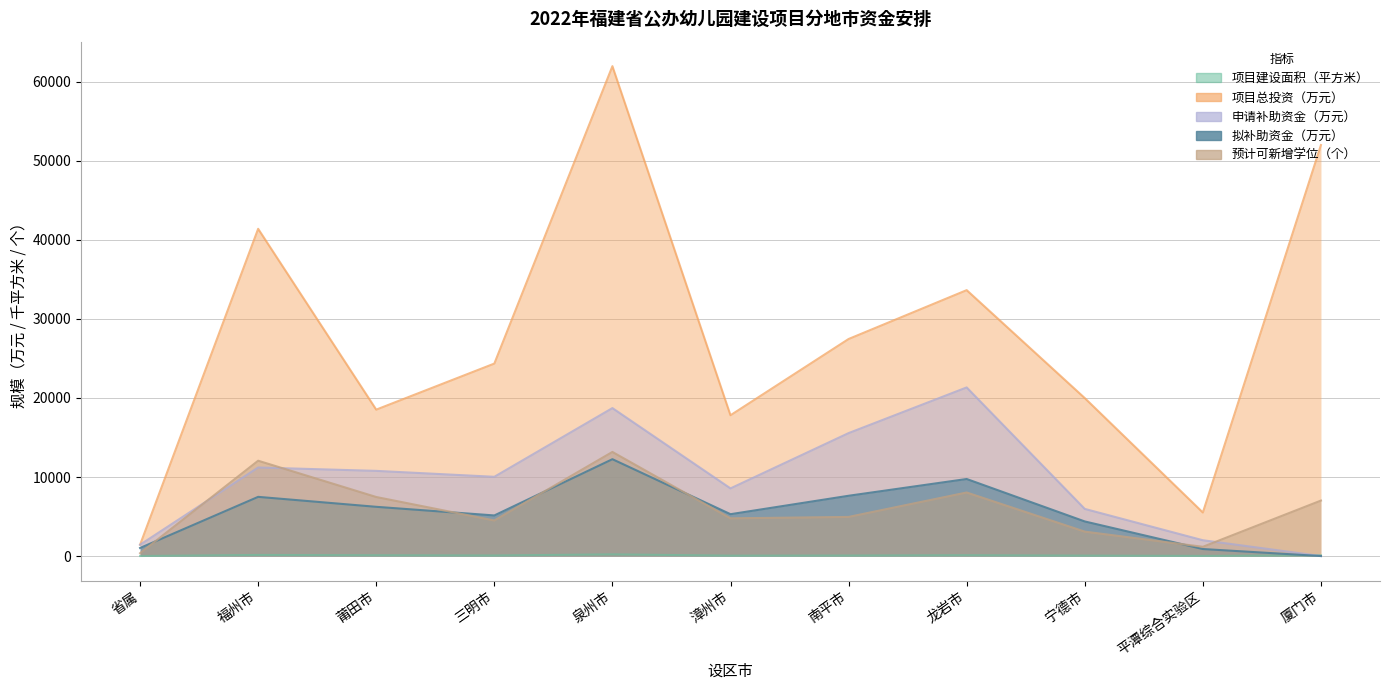

Rank the series by their maximum value, from lowest to highest.

项目建设面积（平方米）, 拟补助资金（万元）, 预计可新增学位（个）, 申请补助资金（万元）, 项目总投资（万元）